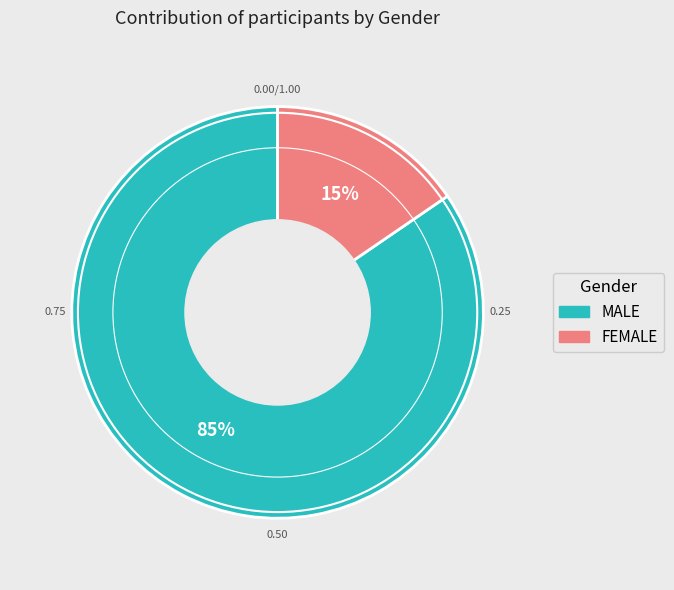

Do FEMALE and MALE together represent more than half of the pie?

Yes